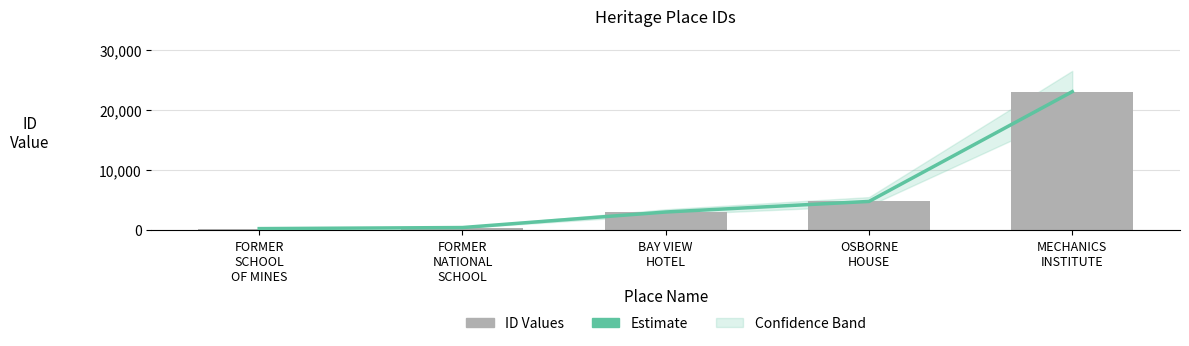

What is the highest value of the ID Values series?

23052